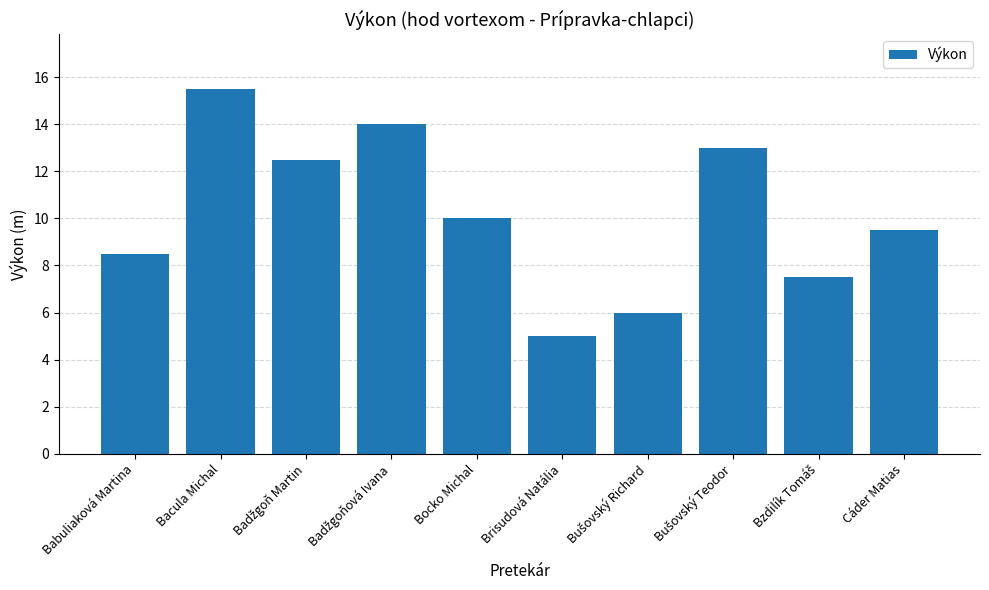

Approximately how many times larger is the value at Bacula Michal compared to Babuliaková Martina?

1.8